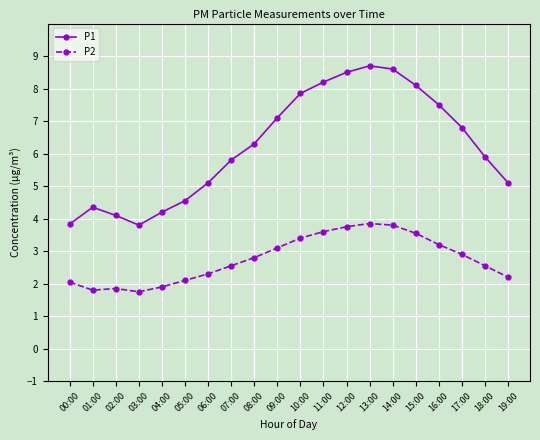

True or false: P1 and P2 intersect in this chart.

False